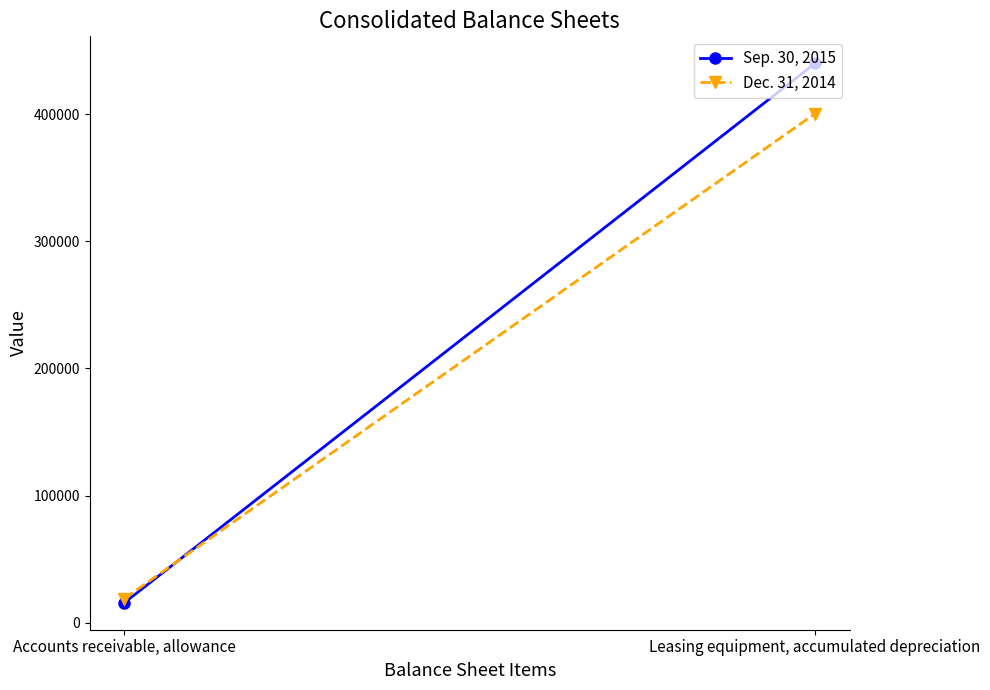

What is the value of the Dec. 31, 2014 point at the 1st from the left?

19030